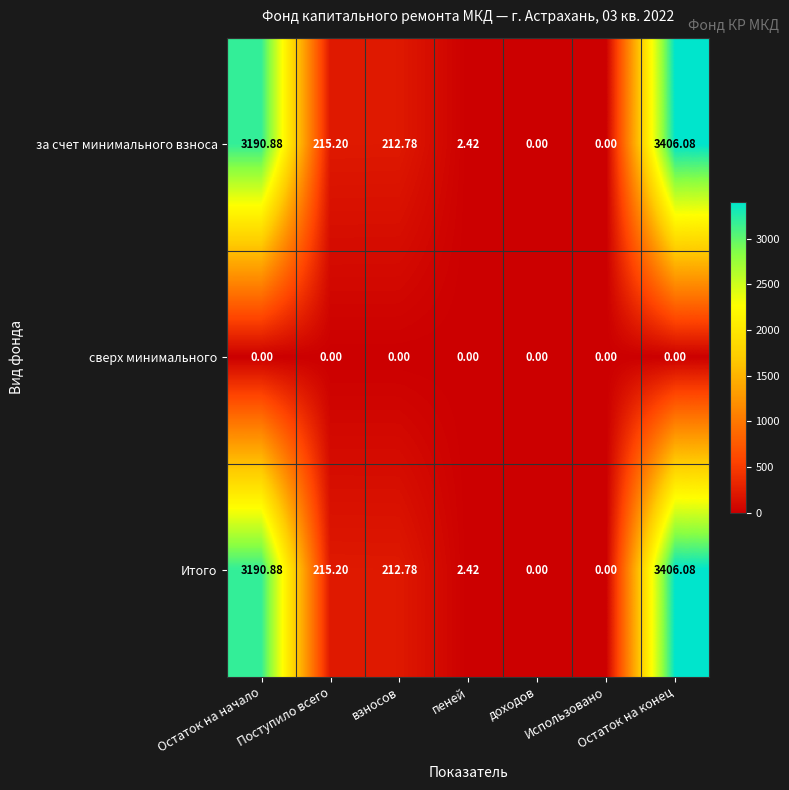

Where is Итого nearest to the value 1703?

Поступило всего